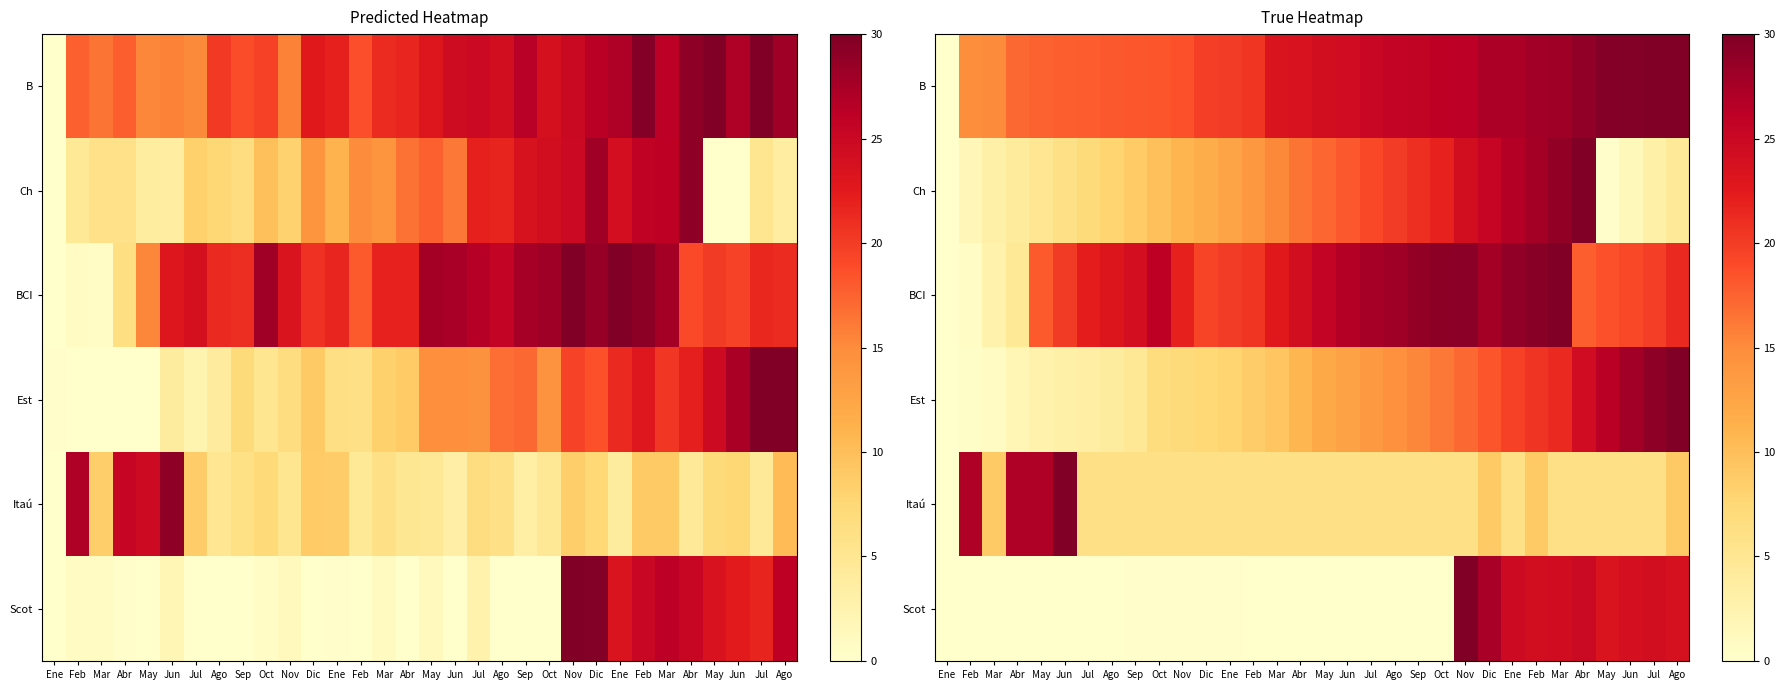

Is the value of B at Ago greater than the value of BCI at May?

Yes